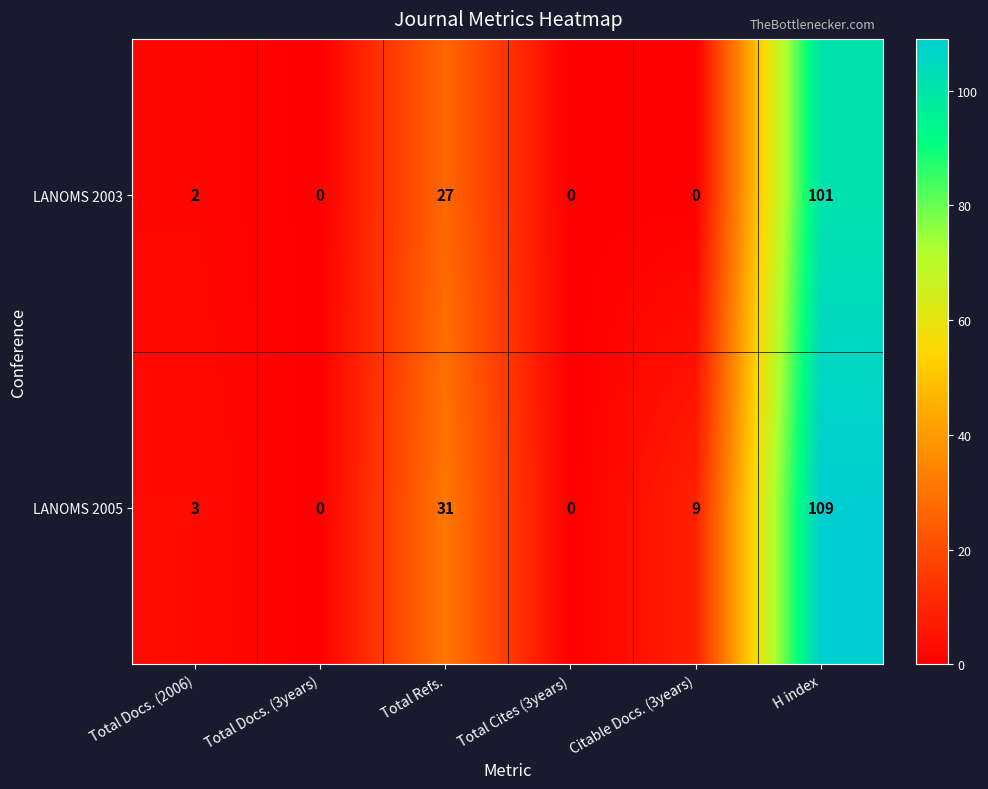

Rank the series at H index from highest to lowest value.

LANOMS 2005, LANOMS 2003